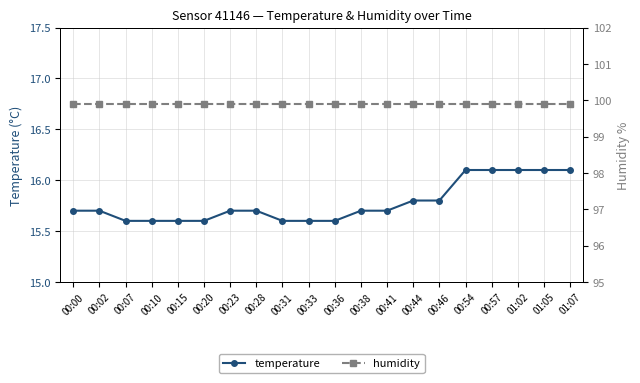

At which label is temperature closest to 15?

00:07